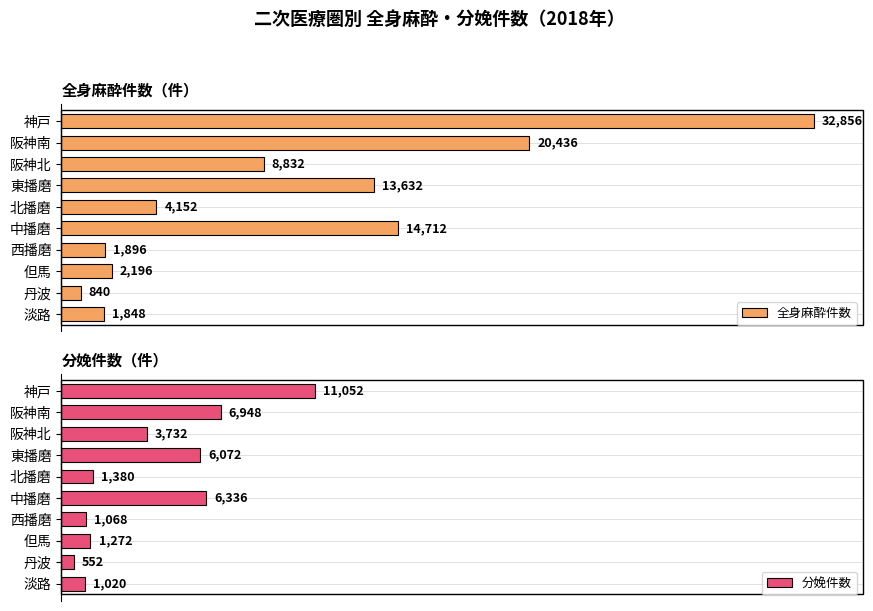

What are all the series names shown in the legend?

全身麻酔件数, 分娩件数